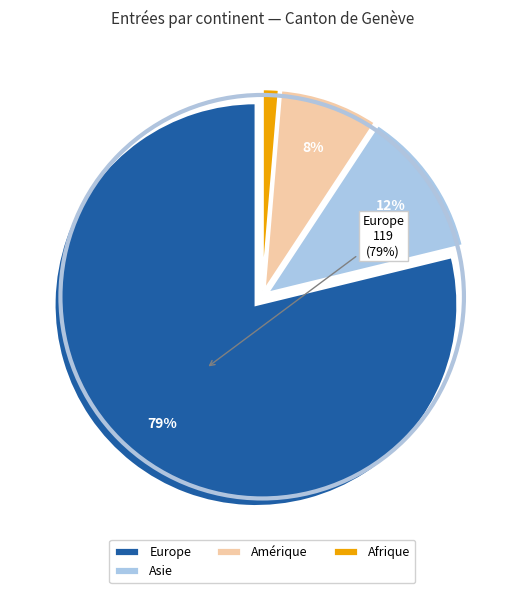

Which slice is the smallest?

Afrique